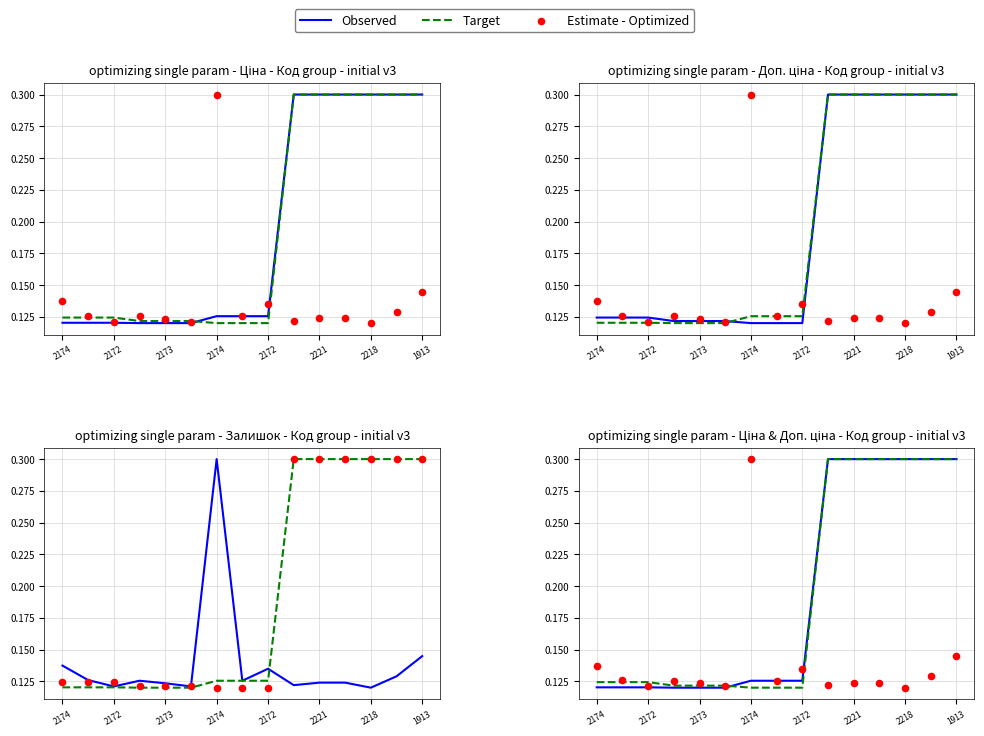

At which category is the sum across all series the highest?

1913